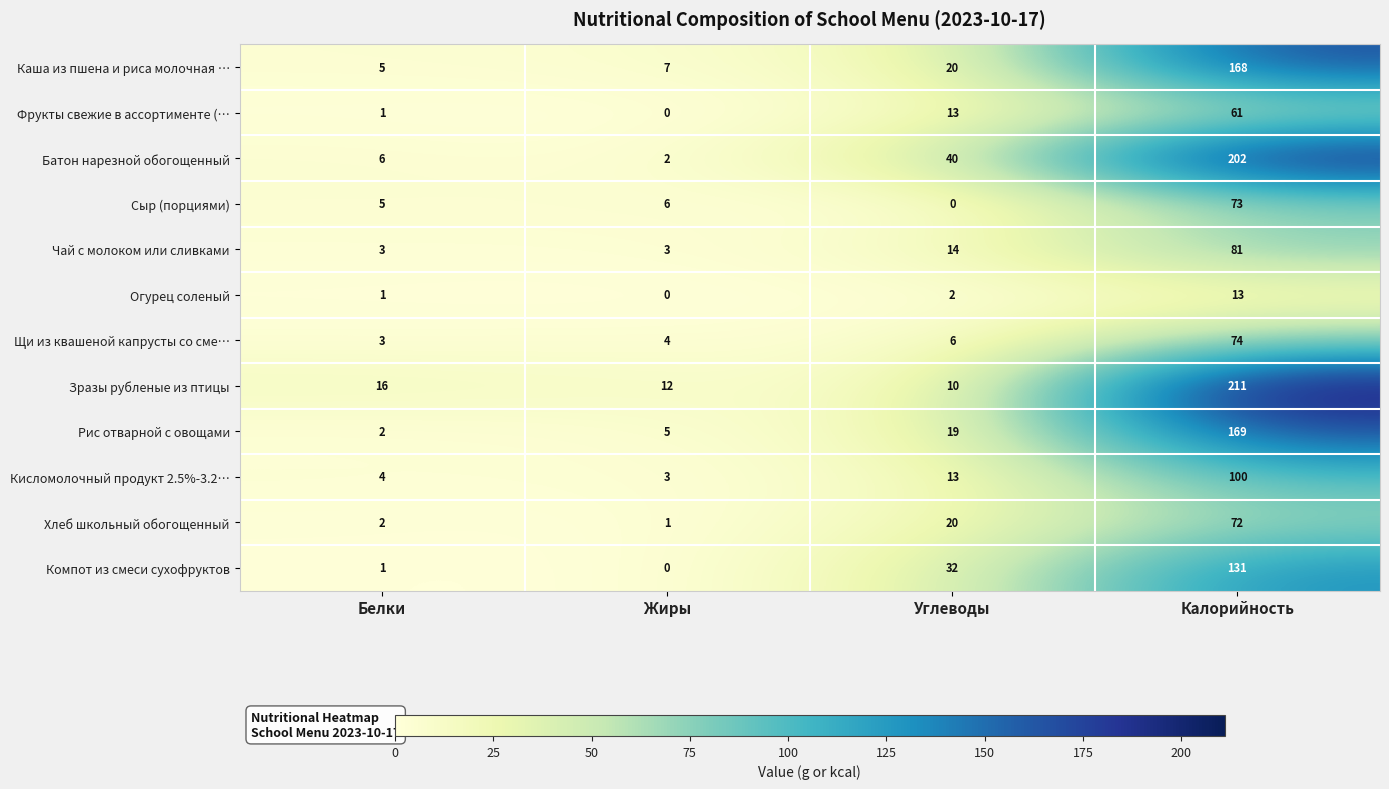

Which series has the widest spread of values?

Зразы рубленые из птицы